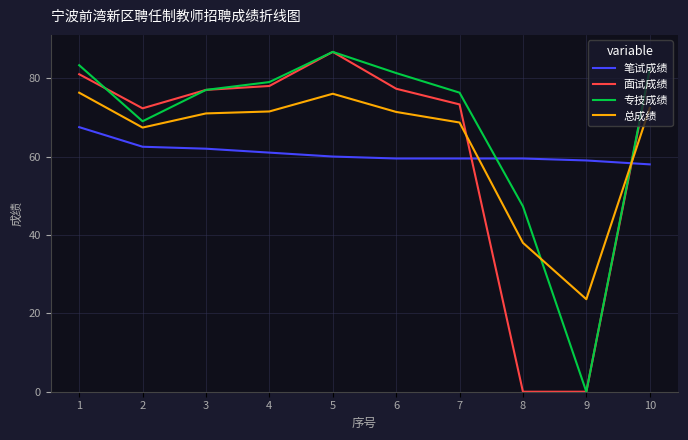

Where is 专技成绩 nearest to the value 43?

8